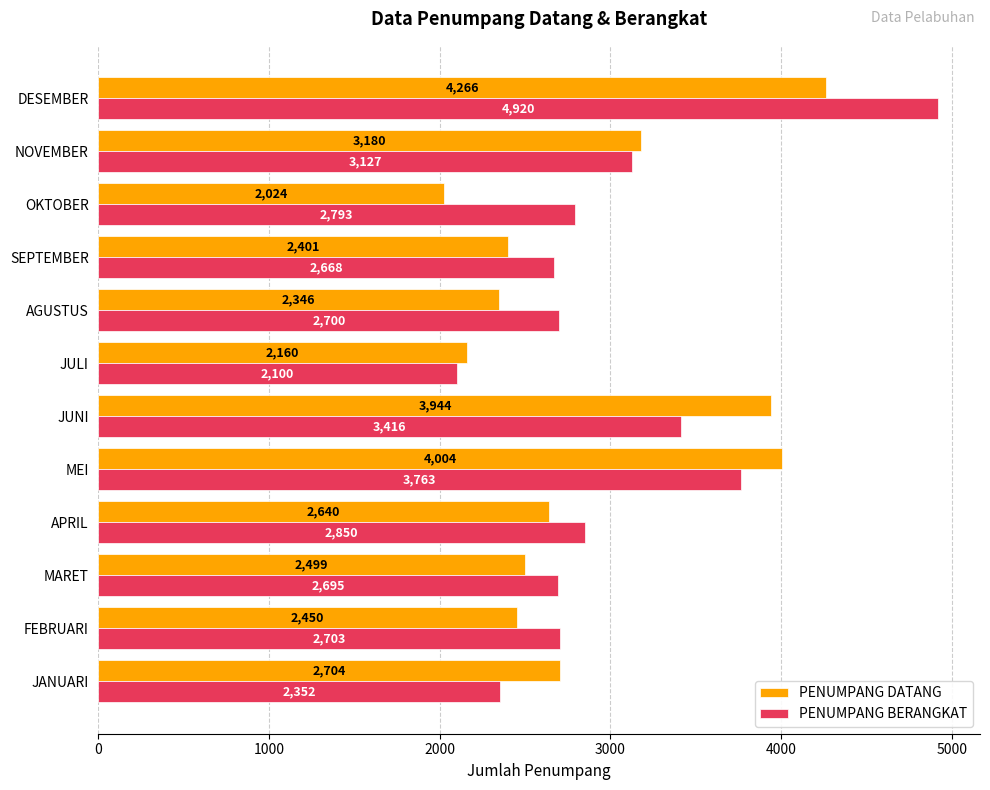

Where is PENUMPANG BERANGKAT nearest to the value 3510?

JUNI